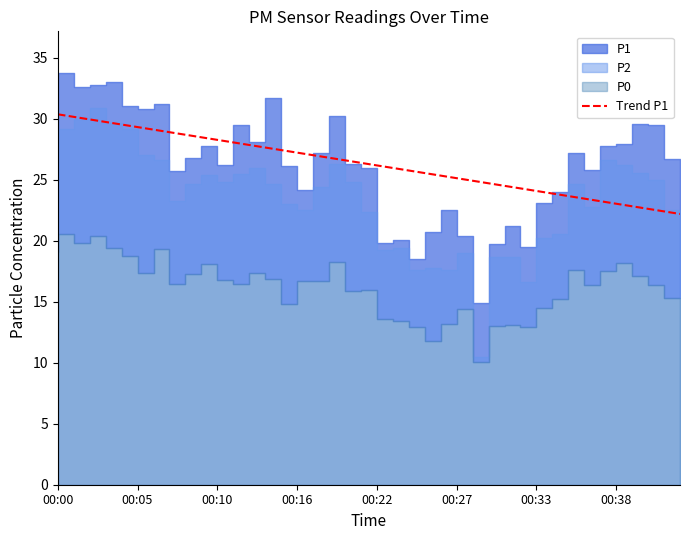

Does the chart have visible grid lines?

No